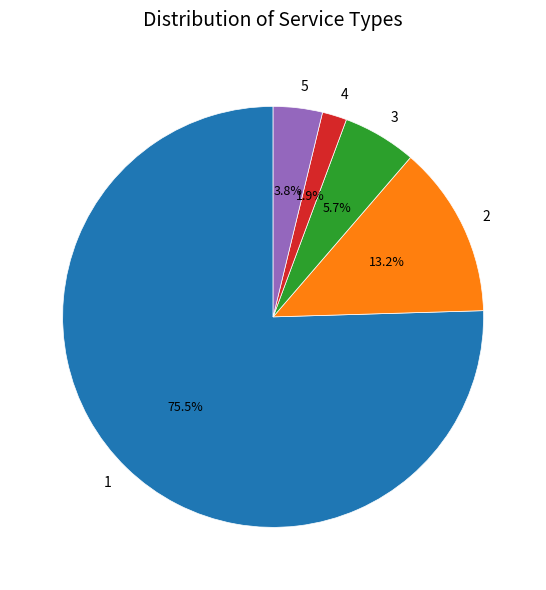

Does any single category account for the majority?

Yes